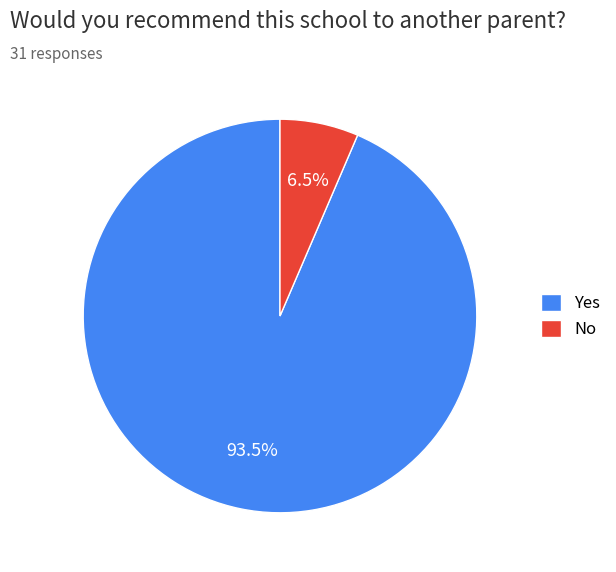

How many slices are in this pie chart?

2